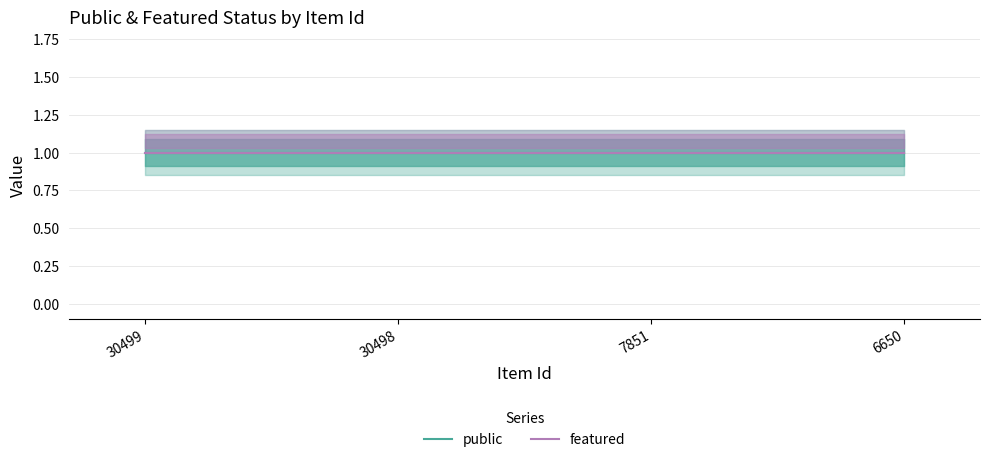

What is the highest value of the public series?

1